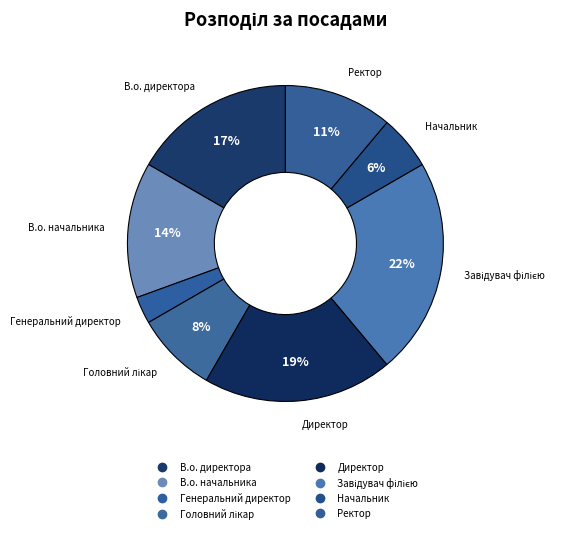

Rank the categories by value from highest to lowest.

Завідувач філією, Директор, В.о. директора, В.о. начальника, Ректор, Головний лікар, Начальник, Генеральний директор